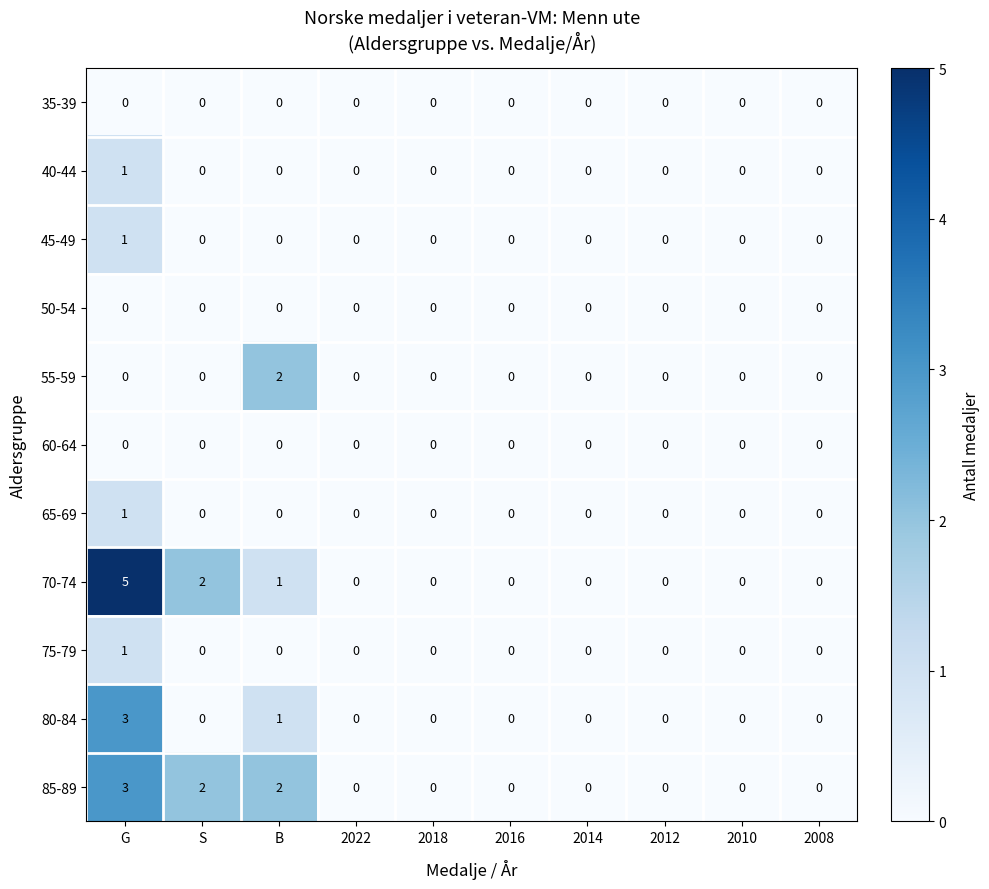

Which series has the largest total across all categories?

70-74